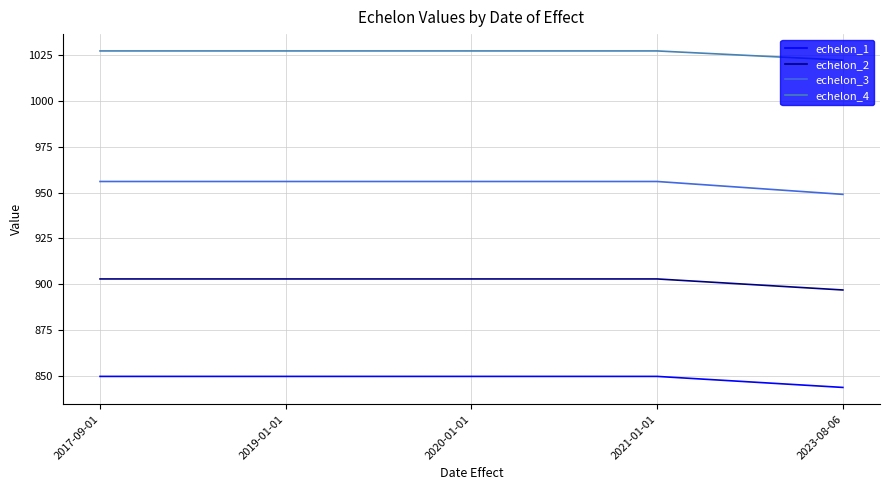

What is the difference between the echelon_2 values at 2017-09-01 and 2023-08-06?

6